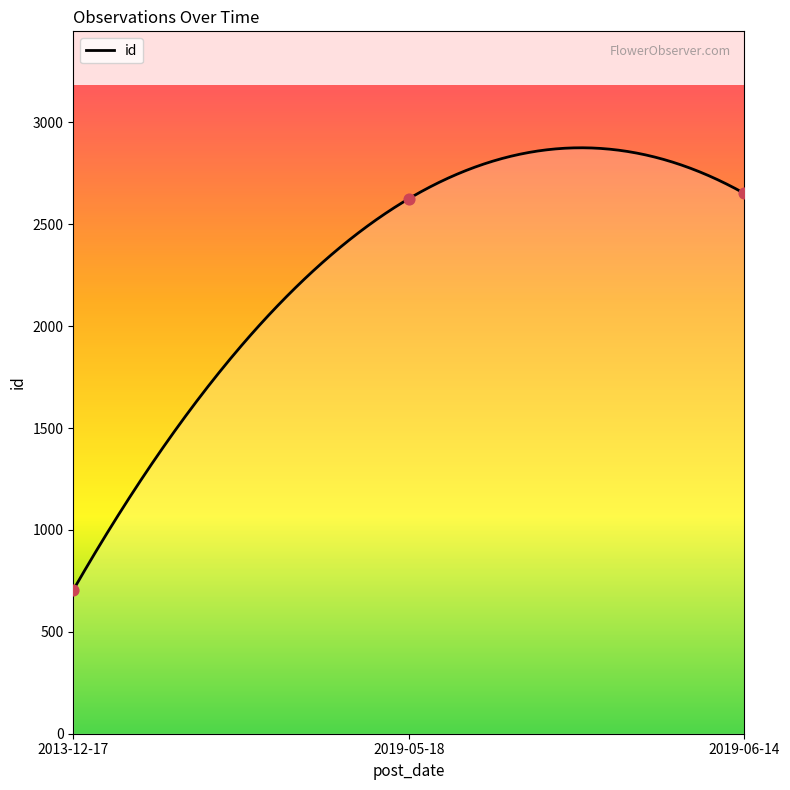

Approximately how many times larger is the value at 2019-05-18 compared to 2019-06-14?

1.0